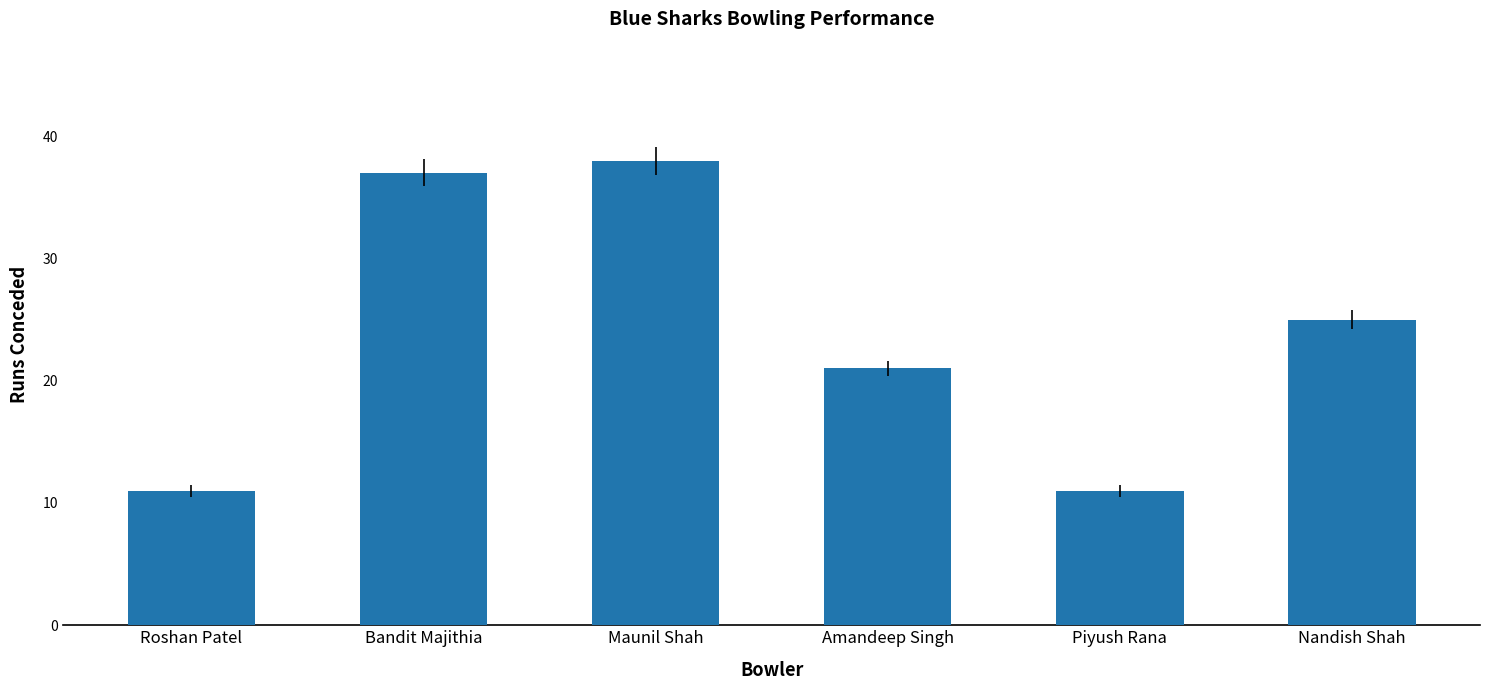

What is the ratio of the value at Nandish Shah to the value at Amandeep Singh?

1.2